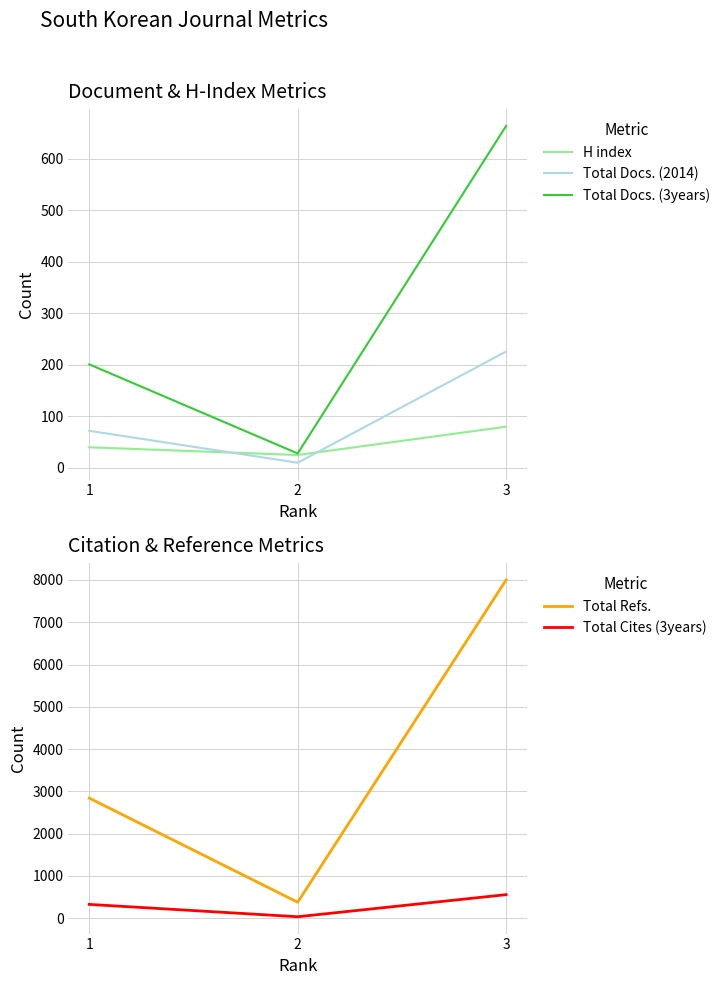

Reading left to right, transcribe all the data shown in this chart.

H index: 40	25	80
Total Docs. (2014): 72	10	226
Total Docs. (3years): 201	28	664
Total Refs.: 2839	374	8001
Total Cites (3years): 323	31	554